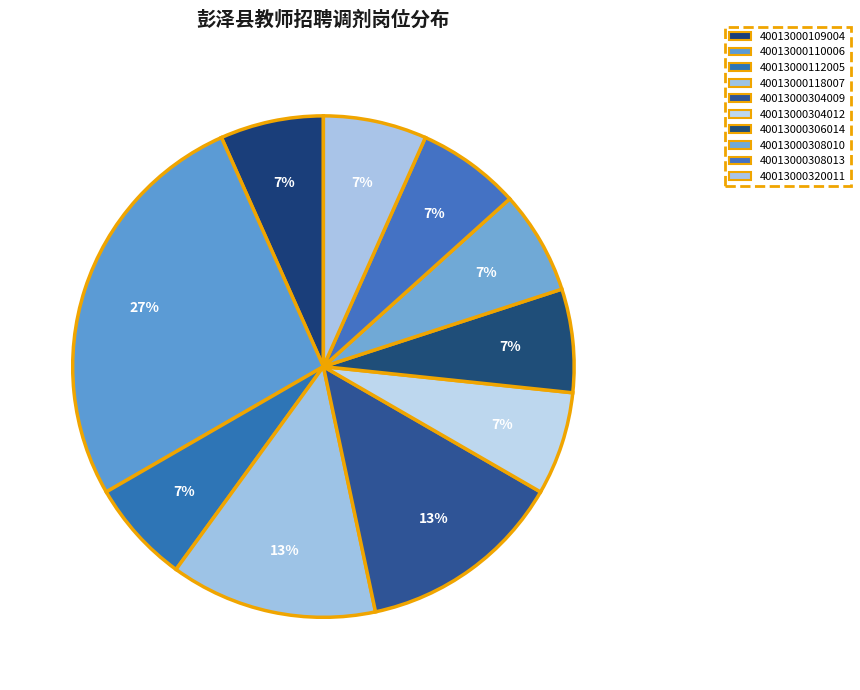

Does 40013000304012 represent more than half of the total?

No